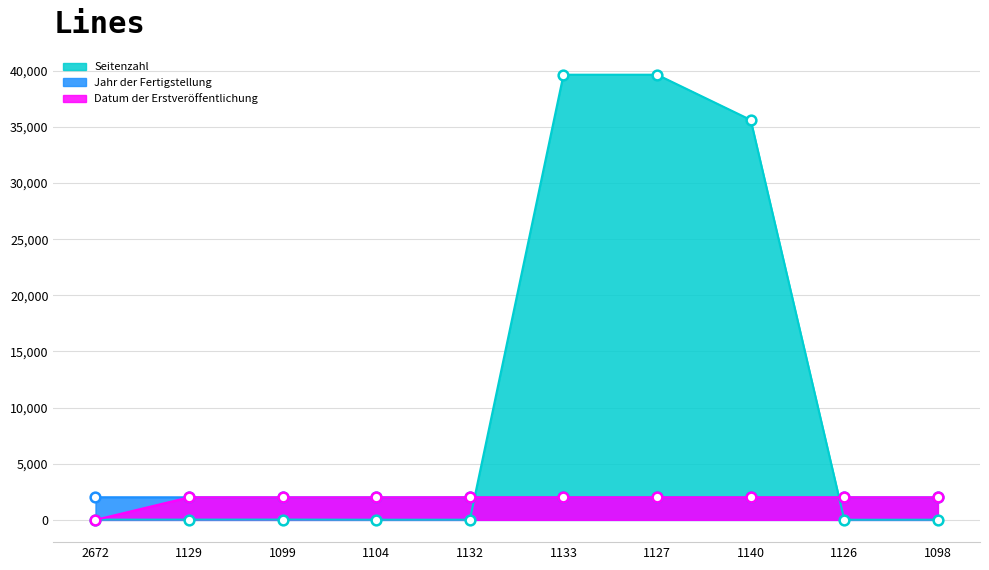

Reading left to right, transcribe all the data shown in this chart.

Seitenzahl: 2672=21	1129=23	1099=27	1104=14	1132=16	1133=39650	1127=39650	1140=35622	1126=10	1098=15
Jahr der Fertigstellung: 2672=2017	1129=2011	1099=2005	1104=2006	1132=2011	1133=2013	1127=2011	1140=2012	1126=2011	1098=2005
Datum der Erstveröffentlichung: 2672=0	1129=2011	1099=2005	1104=2006	1132=2011	1133=2013	1127=2011	1140=2012	1126=2011	1098=2005